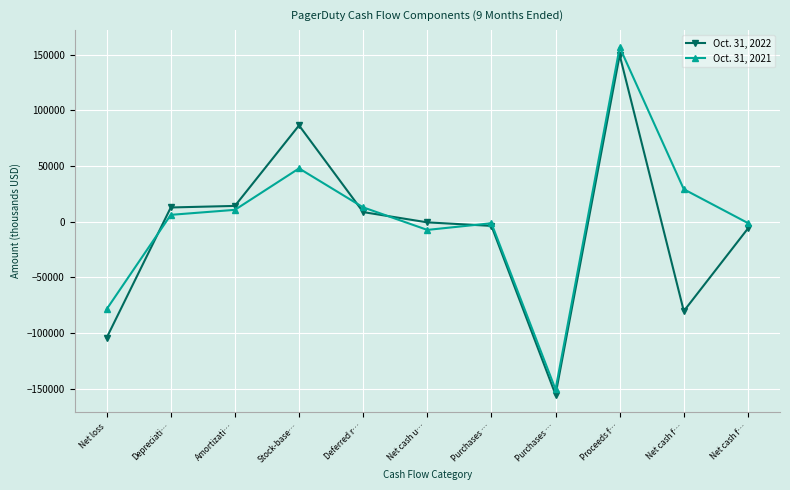

How many data points in Oct. 31, 2021 are less than 6160?

5